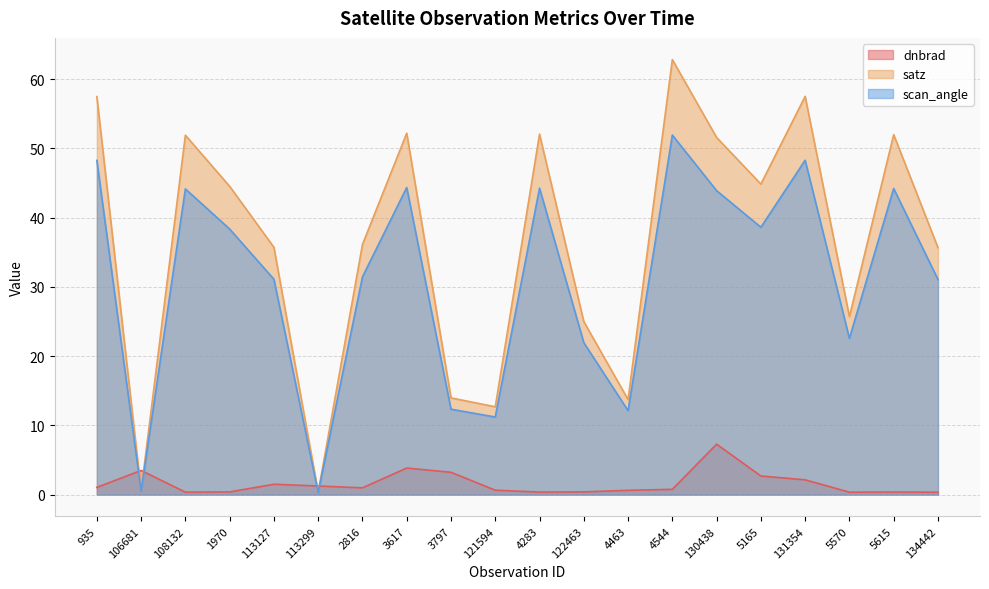

What is the sum of the dnbrad values at 108132 and 130438?

7.6